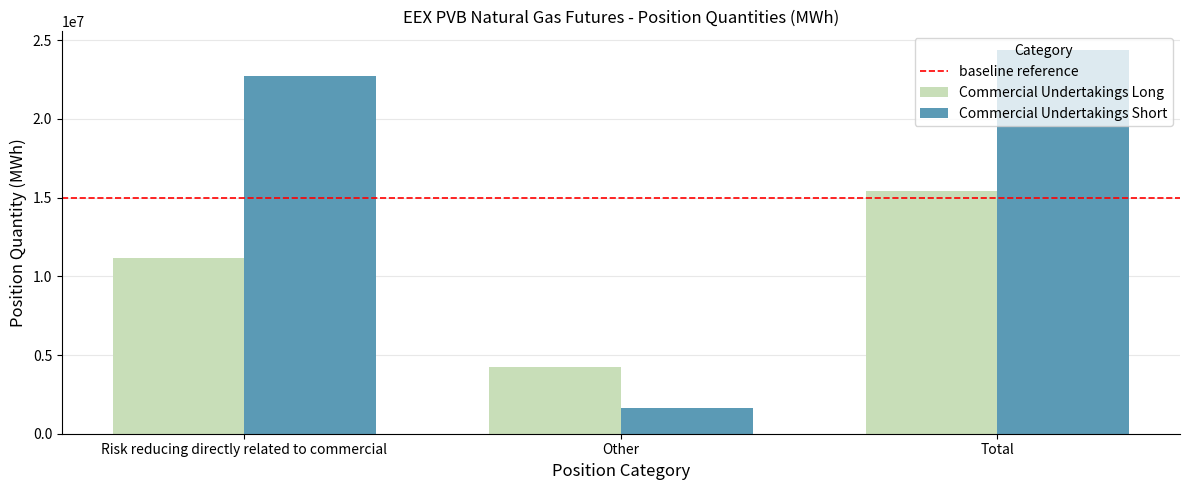

What is the label of the 2nd bar from the right?

Other